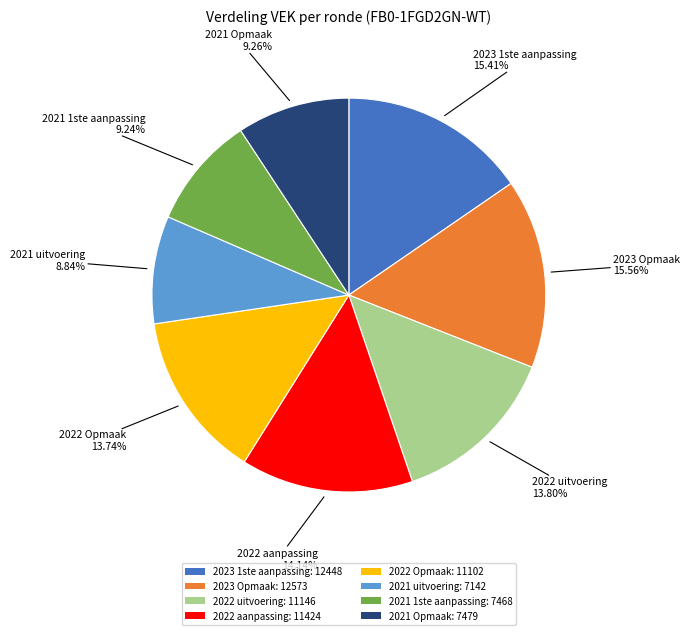

What percentage is the 2021 uitvoering slice, to the nearest percent?

9%